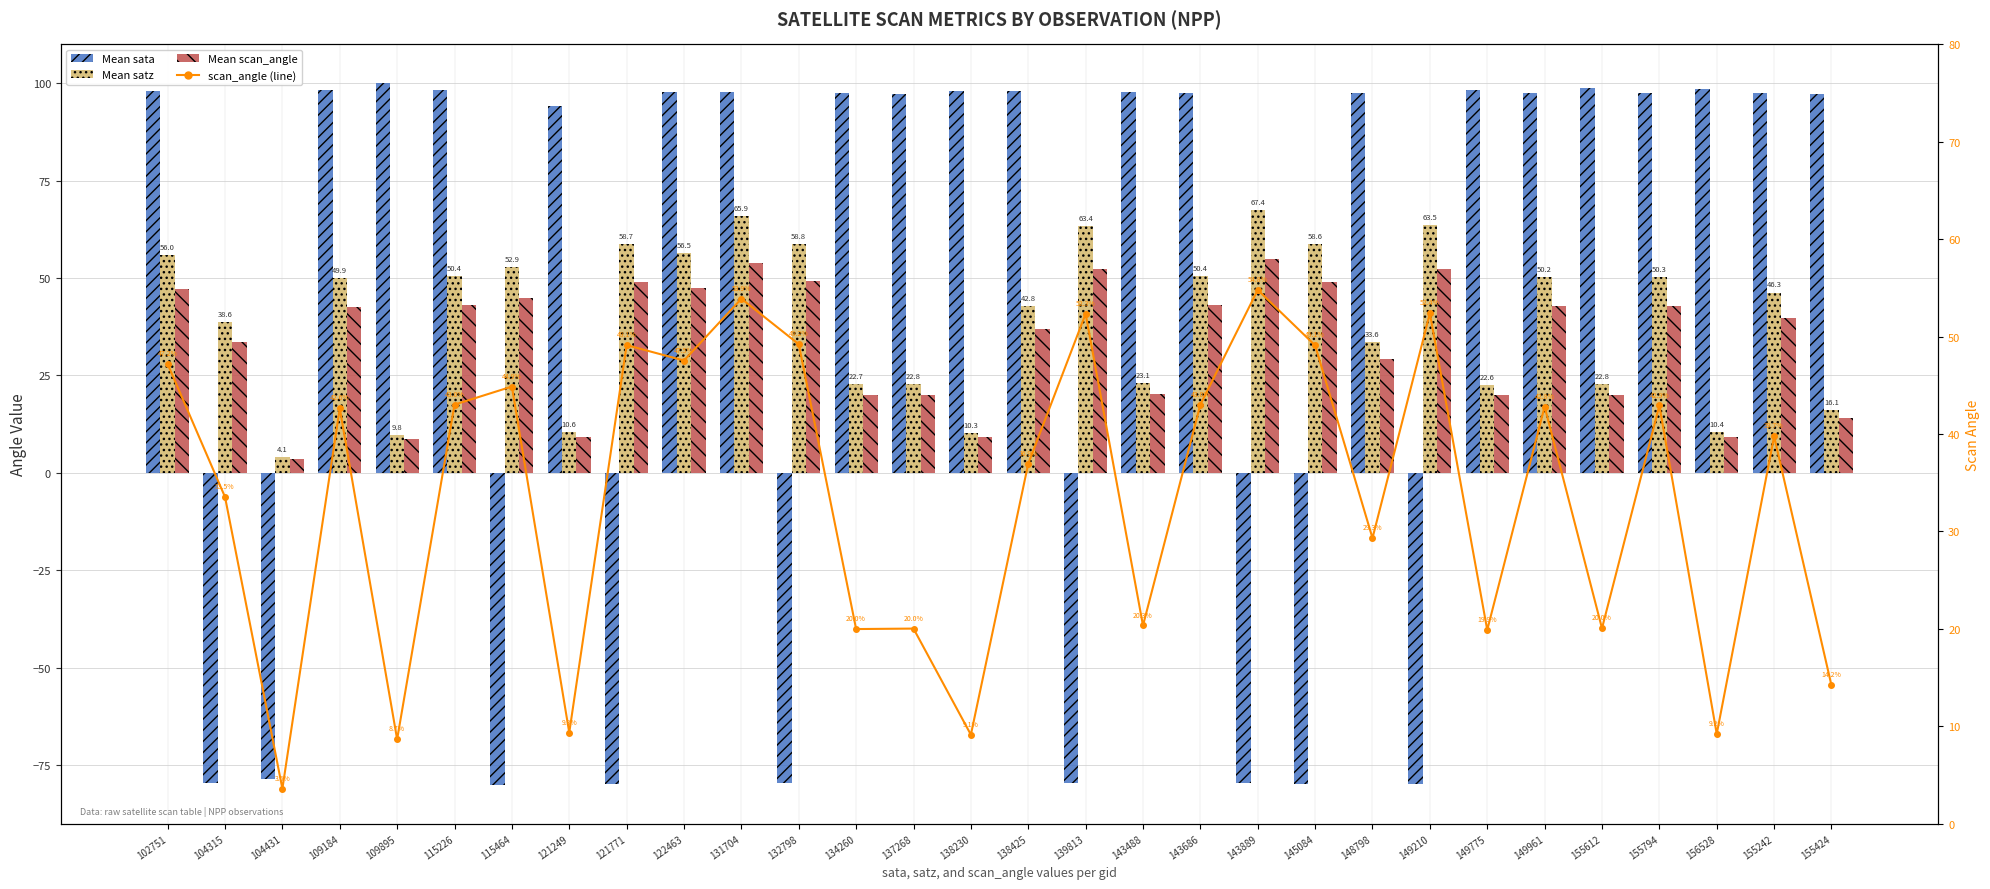

Reading right to left, list all the values displayed in this chart.

Mean sata: 97.4	97.5	98.5	97.6	98.9	97.5	98.3	-79.8	97.6	-79.8	-79.6	97.6	97.6	-79.6	98.0	98.1	97.3	97.5	-79.5	97.6	97.8	-80.0	94.1	-80.0	98.2	100.0	98.3	-78.4	-79.7	98.0
Mean satz: 16.1	46.3	10.4	50.3	22.8	50.2	22.6	63.5	33.6	58.6	67.4	50.4	23.1	63.4	42.8	10.3	22.8	22.7	58.8	65.9	56.5	58.7	10.6	52.9	50.4	9.8	49.9	4.1	38.6	56.0
Mean scan_angle: 14.2	39.7	9.2	42.9	20.0	42.8	19.9	52.4	29.3	49.1	54.8	43.0	20.3	52.3	36.9	9.1	20.0	20.0	49.2	53.9	47.5	49.1	9.3	44.9	43.0	8.7	42.6	3.6	33.5	47.2
scan_angle (line): 14.2	39.7	9.2	42.9	20.0	42.8	19.9	52.4	29.3	49.1	54.8	43.0	20.3	52.3	36.9	9.1	20.0	20.0	49.2	53.9	47.5	49.1	9.3	44.9	43.0	8.7	42.6	3.6	33.5	47.2